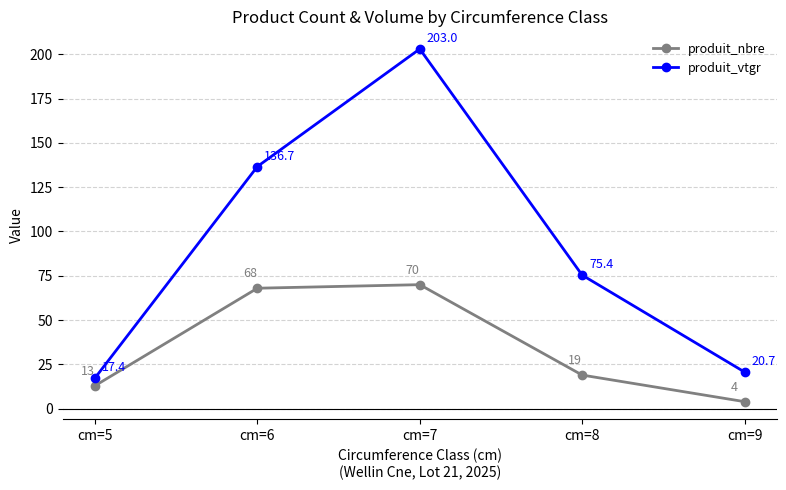

Which category has the highest value across all series?

cm=7